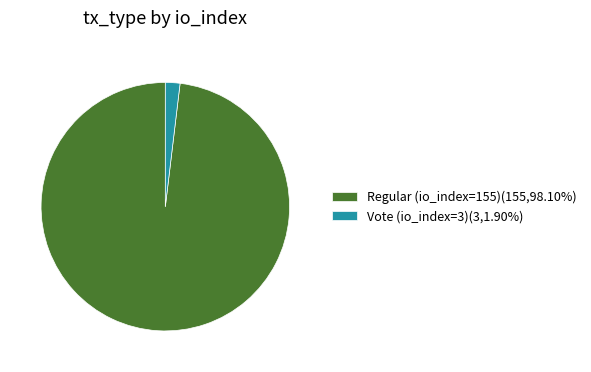

How many slices are in this pie chart?

2